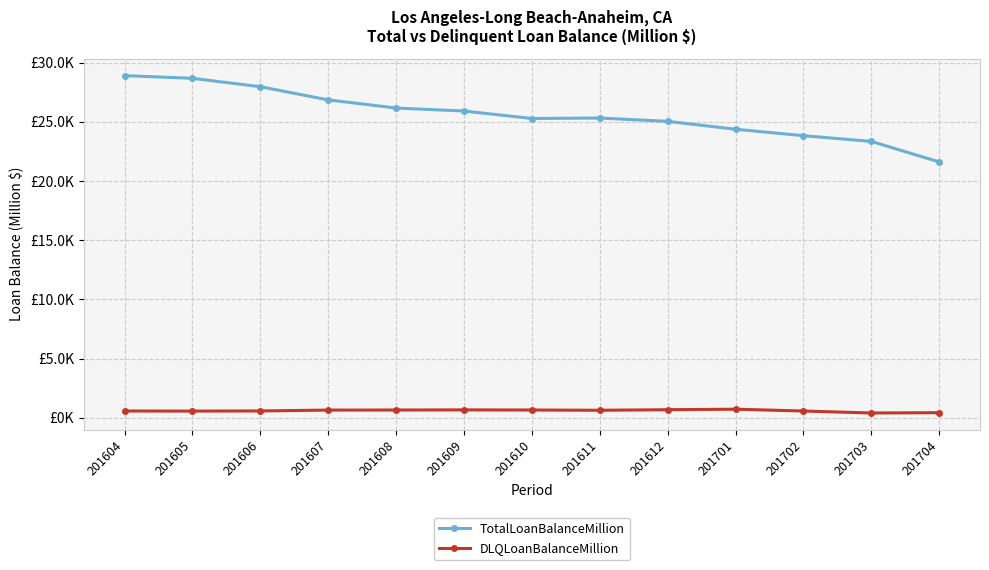

What value does the DLQLoanBalanceMillion series have at 201703?

398.2